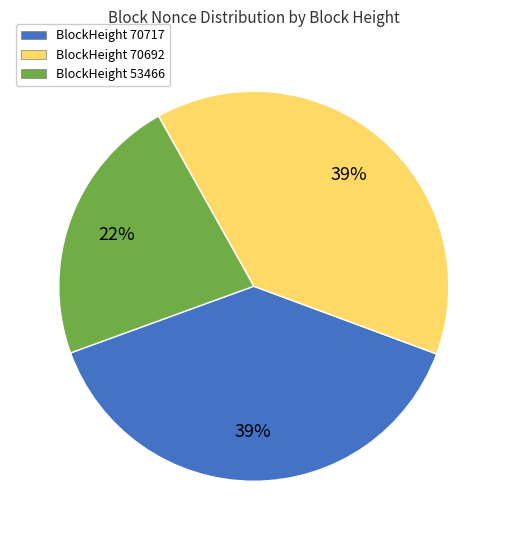

Is there a majority slice in this chart?

No